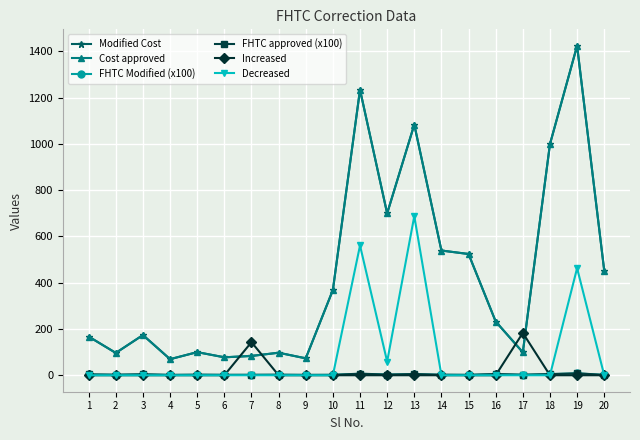

Is the value of Decreased at 14 greater than the value of FHTC Modified (x100) at 13?

No